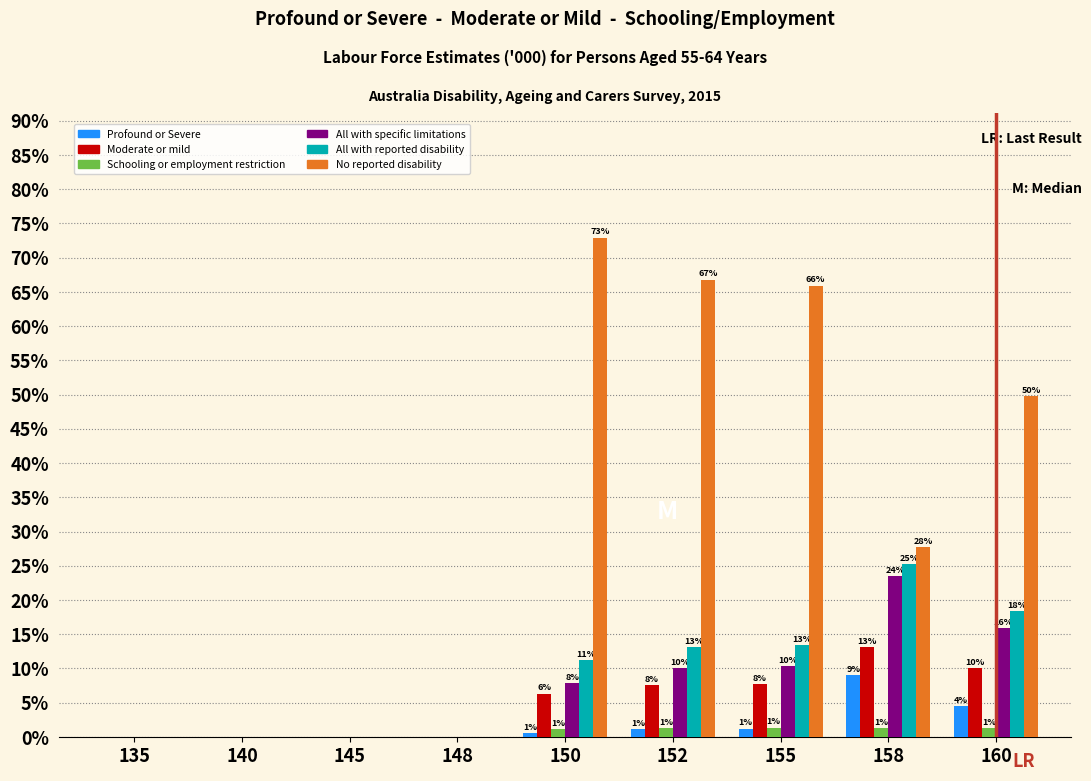

How many groups of bars are there?

9